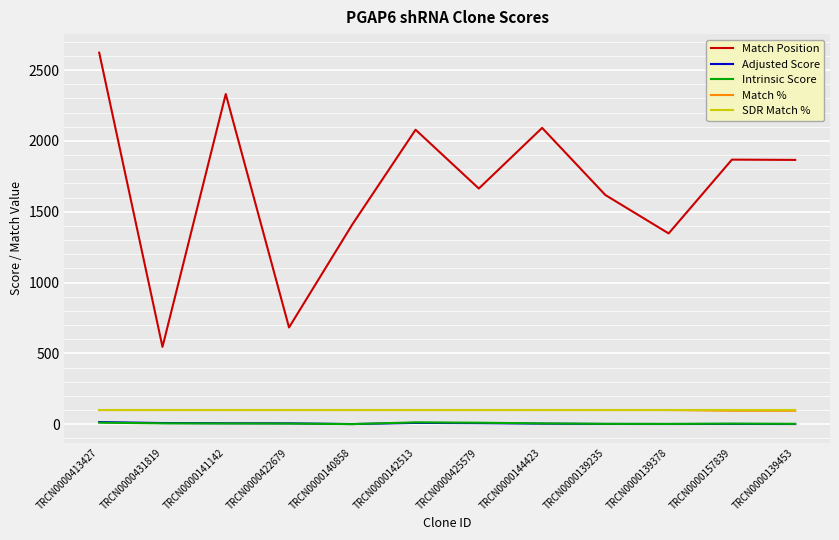

At which category is the sum across all series the highest?

TRCN0000413427